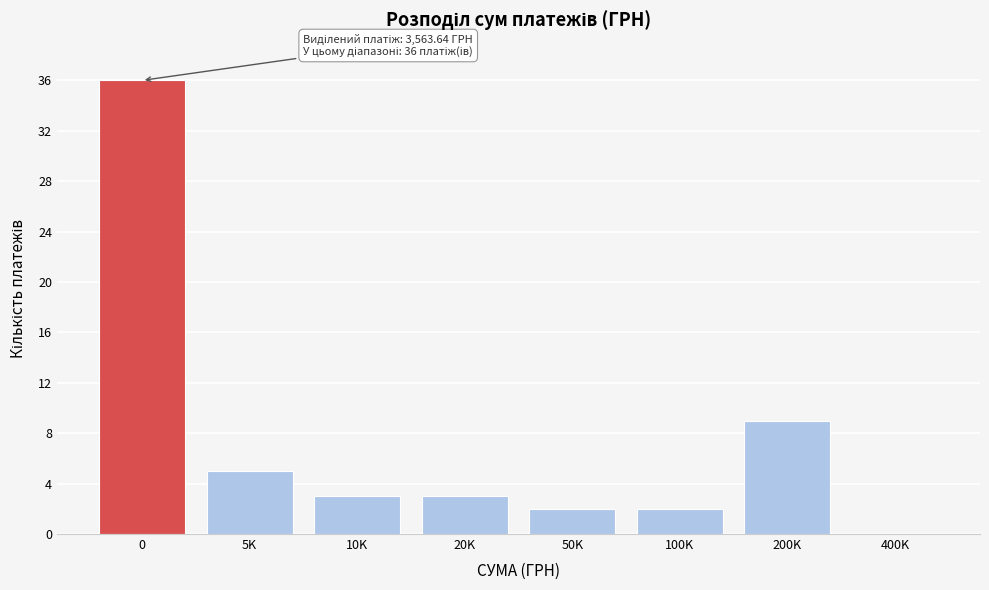

Reading left to right, extract all data points from this chart.

0=36	5K=5	10K=3	20K=3	50K=2	100K=2	200K=9	400K=0